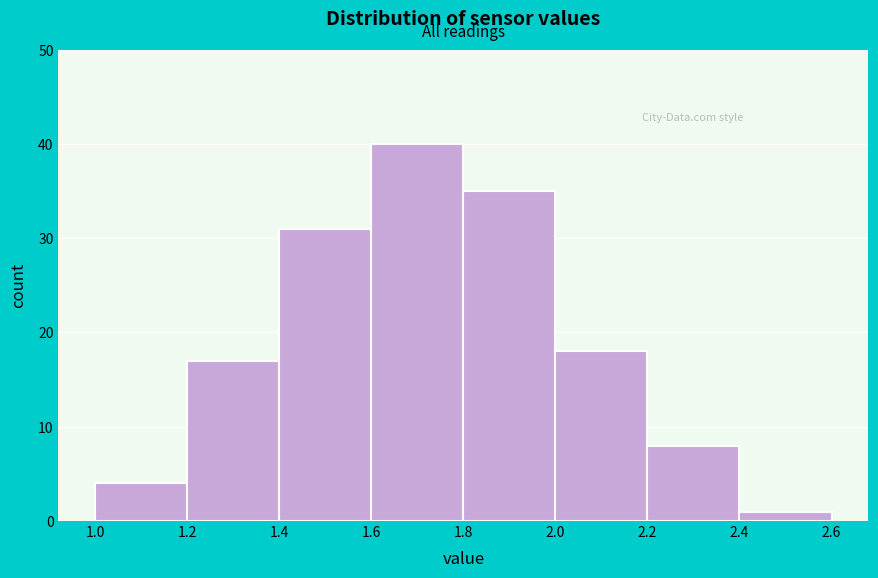

Which range on the x-axis has the tallest bar?

1.6 to 1.8